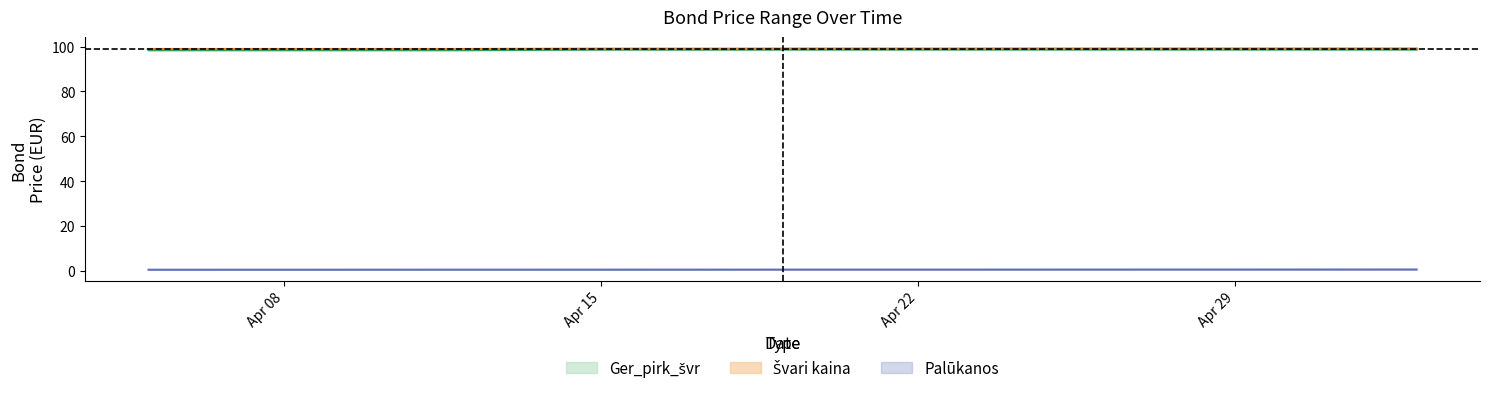

How many lines are shown in the chart?

5